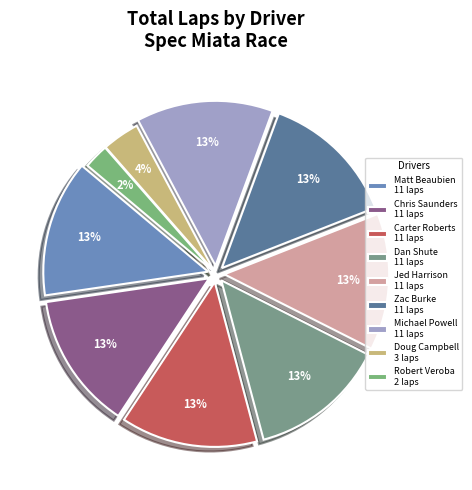

What percentage is the Zac Burke slice, to the nearest percent?

13%